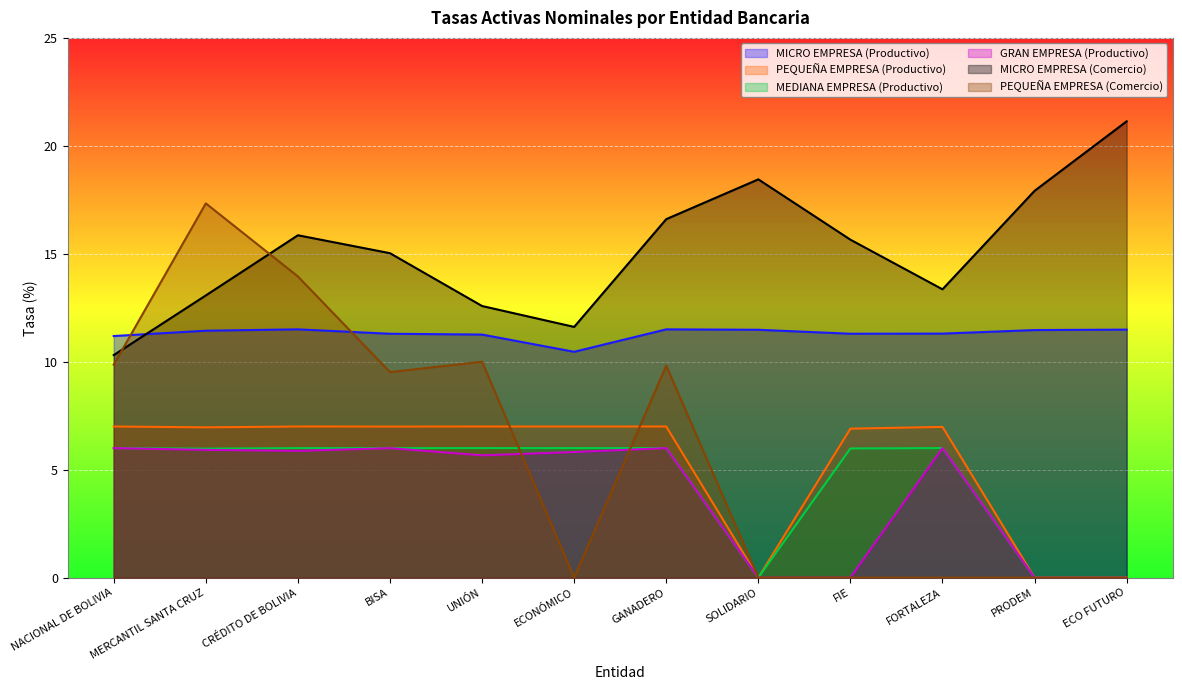

What are all the series names shown in the legend?

MICRO EMPRESA (Productivo), PEQUEÑA EMPRESA (Productivo), MEDIANA EMPRESA (Productivo), GRAN EMPRESA (Productivo), MICRO EMPRESA (Comercio), PEQUEÑA EMPRESA (Comercio)